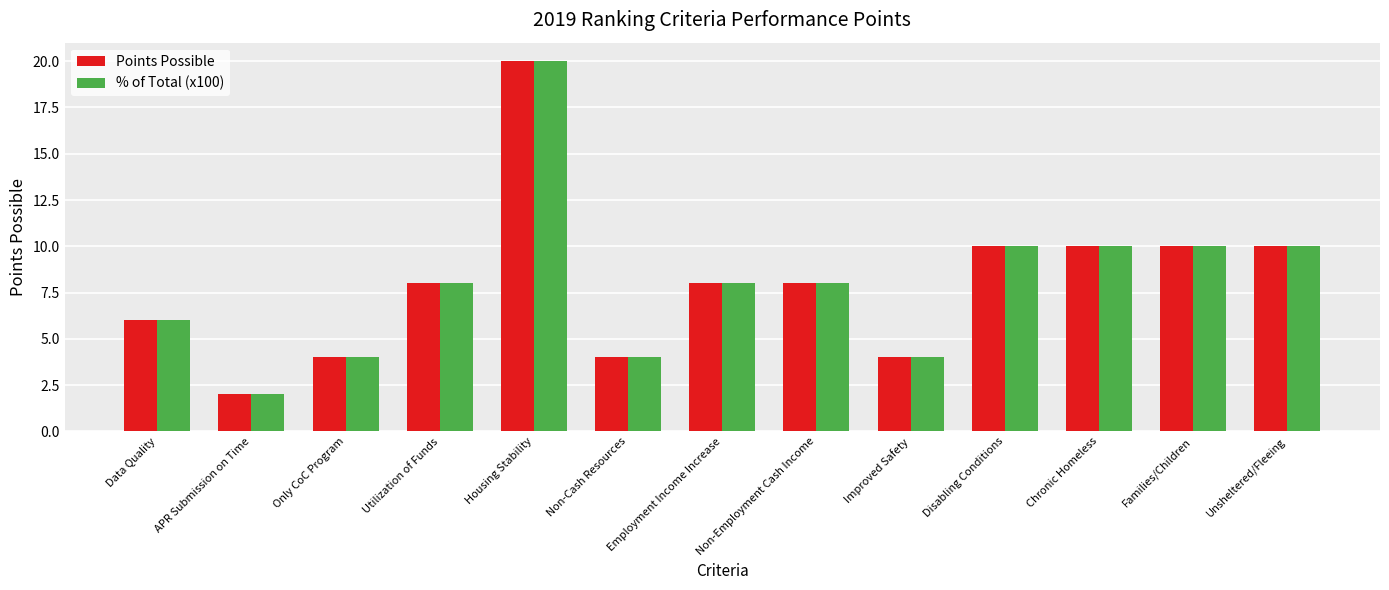

What is the greatest value displayed?

20